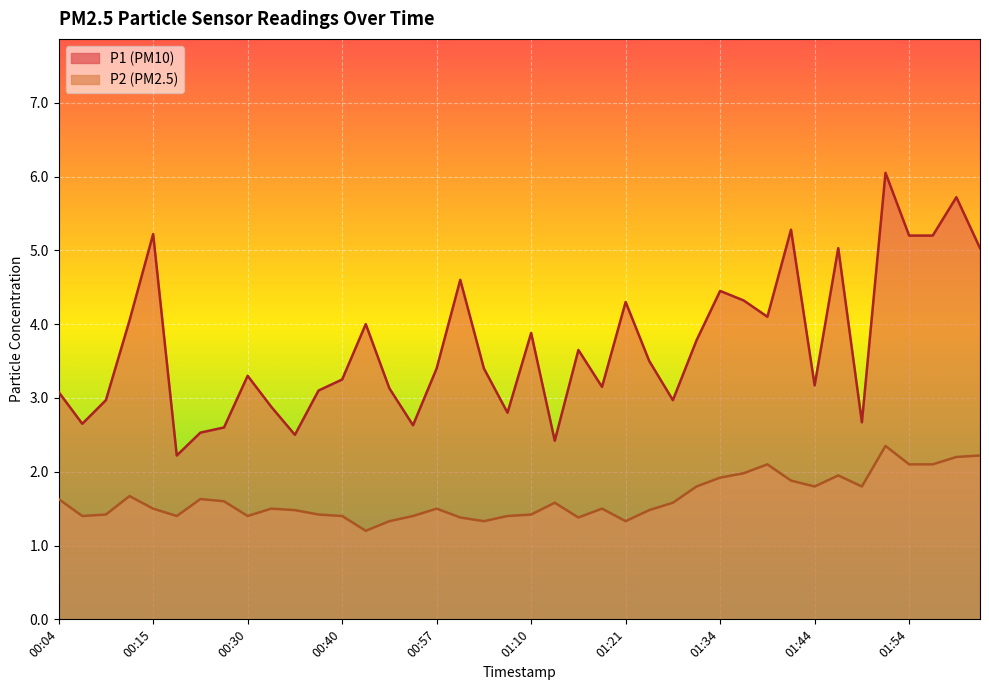

The P2 series shows 1.4 at 00:40. True or false?

True